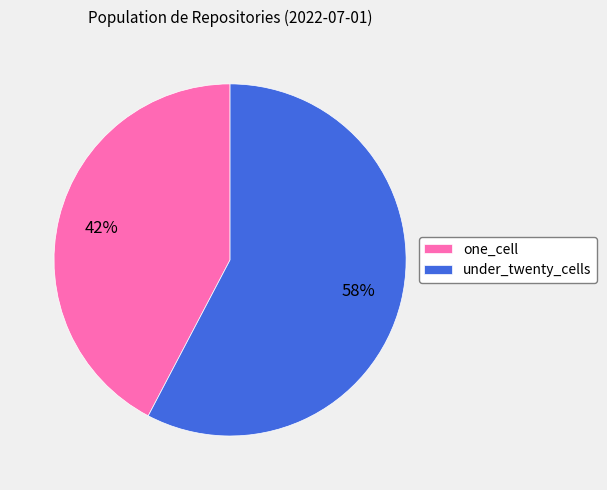

To the nearest percent, what is the combined percentage of one_cell and under_twenty_cells?

100%